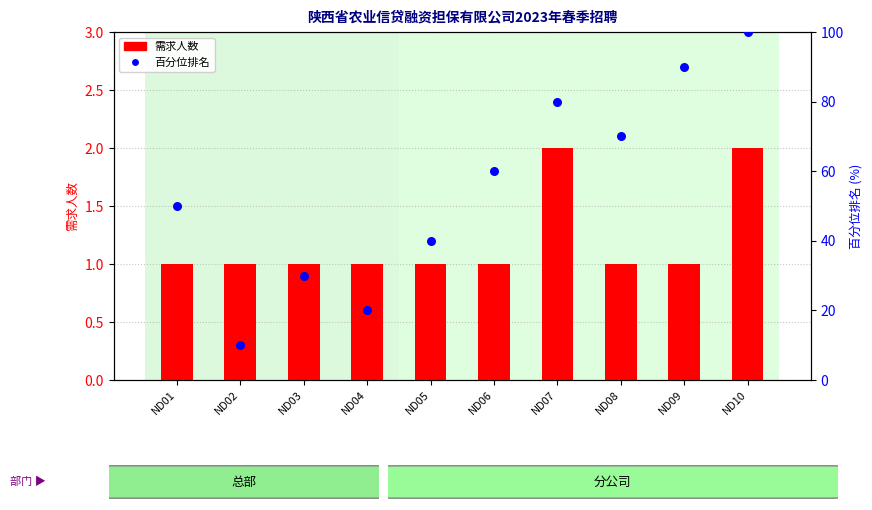

At how many categories does at least one series exceed 91?

1